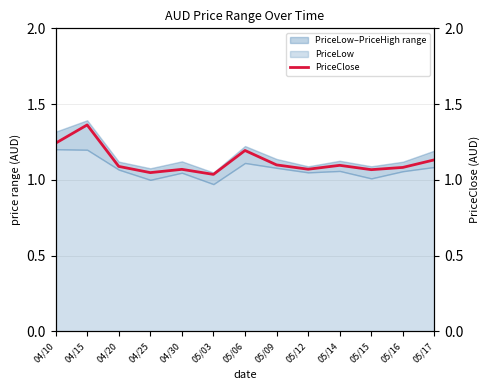

True or false: the data has more than 2 interior local peaks.

True